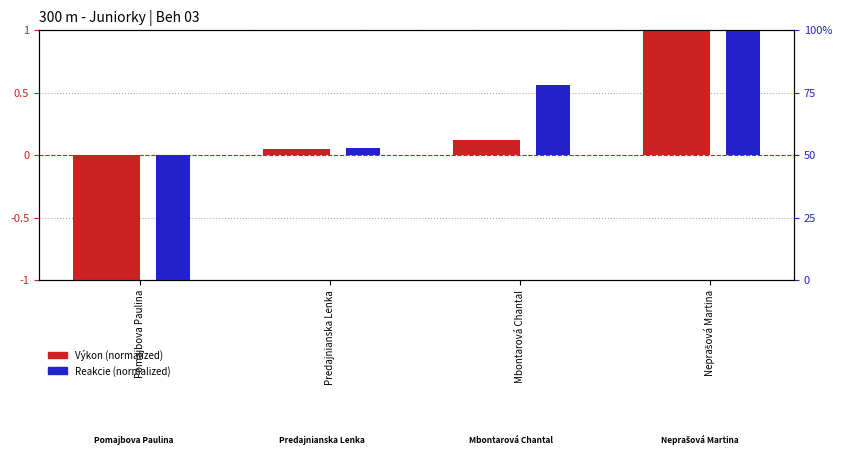

Reading left to right, list all the values displayed in this chart.

Výkon (normalized): Pomajbova Paulina=-1.0	Predajnianska Lenka=0.0	Mbontarová Chantal=0.1	Neprašová Martina=1.0
Reakcie (normalized): Pomajbova Paulina=-1.0	Predajnianska Lenka=0.1	Mbontarová Chantal=0.6	Neprašová Martina=1.0